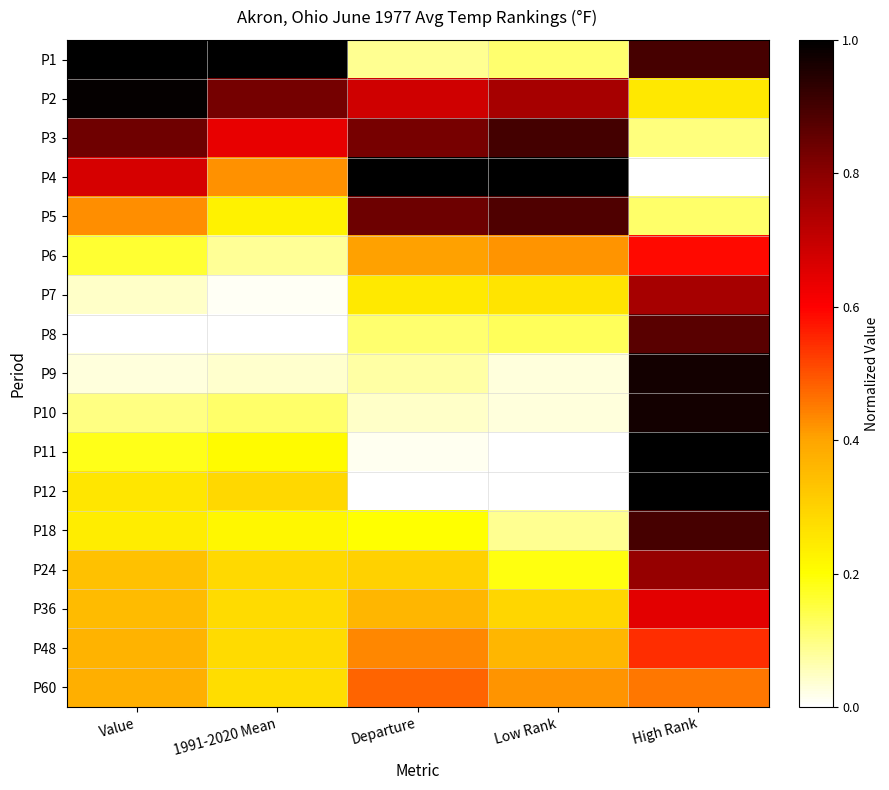

Which label corresponds to the largest value in the chart?

Value